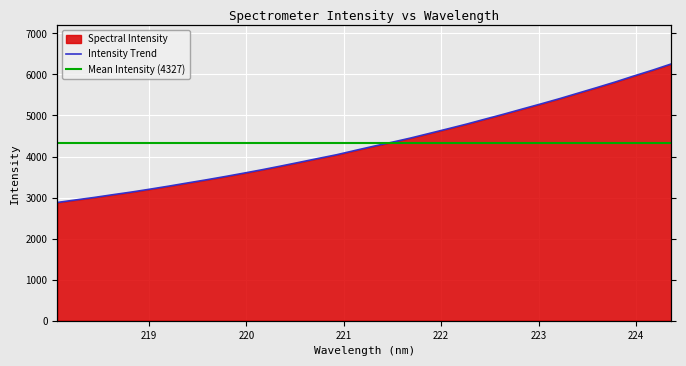

Rank the categories by value from highest to lowest.

224.3616, 224.1709, 223.9802, 223.7895, 223.5987, 223.408, 223.2172, 223.0264, 222.8355, 222.6447, 222.4538, 222.263, 222.0721, 221.8812, 221.6902, 221.4993, 221.3083, 221.1174, 220.9264, 220.7354, 220.5444, 220.3533, 220.1623, 219.9712, 219.7801, 219.589, 219.3979, 219.2067, 219.0156, 218.8244, 218.6332, 218.442, 218.2508, 218.0596